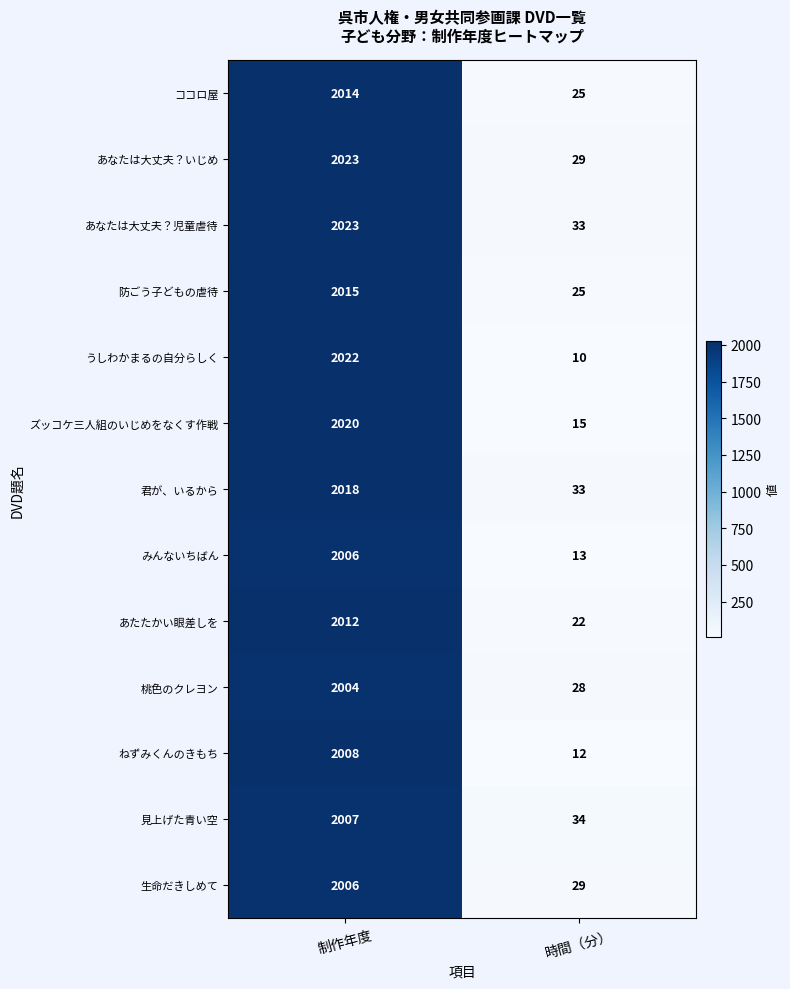

At which label is 見上げた青い空 closest to 1020?

時間（分）